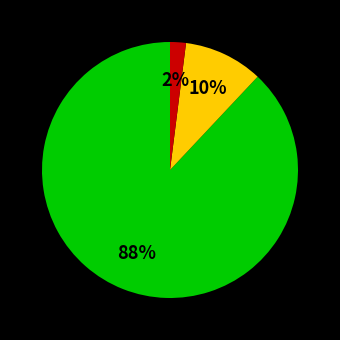

Does any single category account for the majority?

Yes